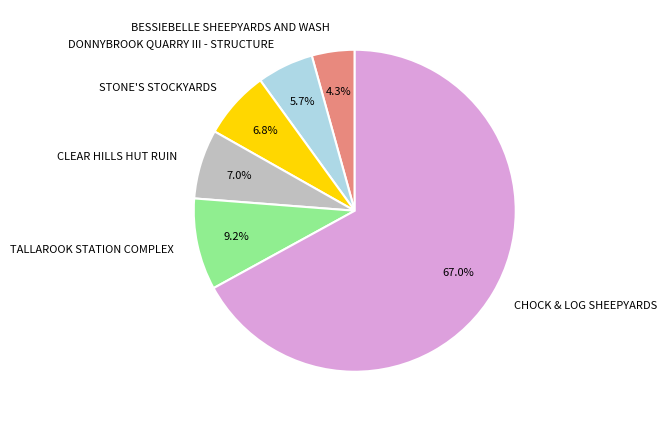

Is there a majority slice in this chart?

Yes